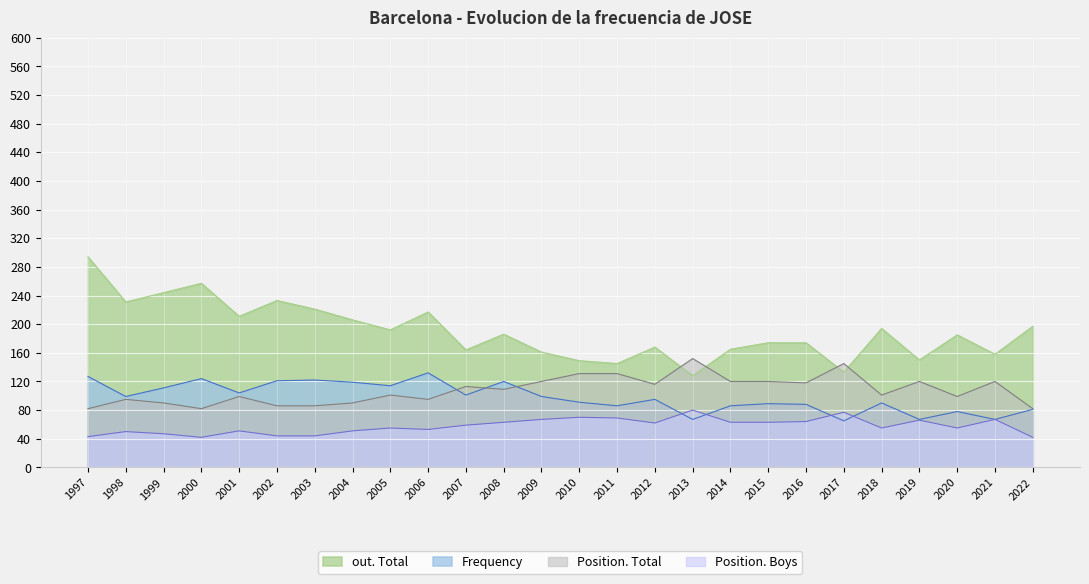

The Position. Boys series shows 63 at 2008. True or false?

True